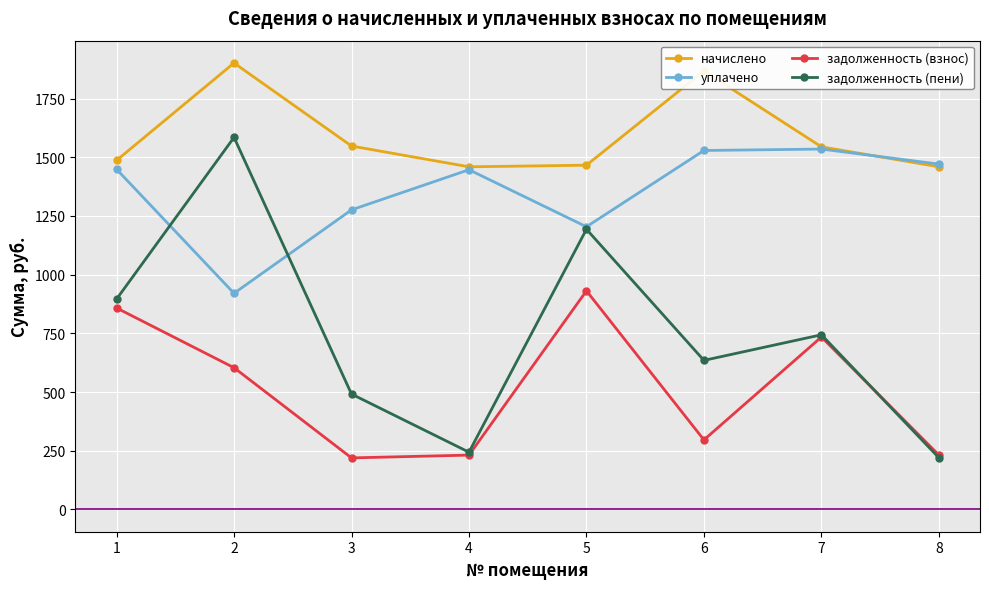

What is the difference between the уплачено values at 3 and 8?

195.0